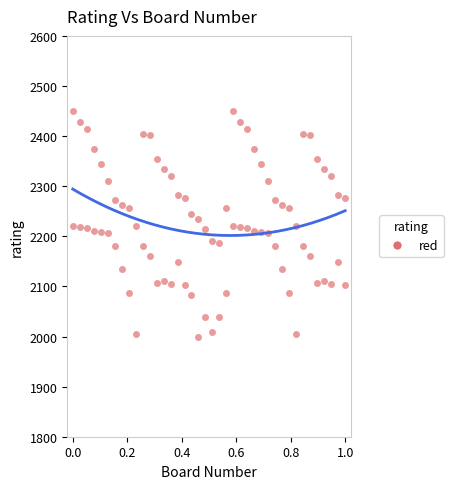

How many points are shown in the scatter plot?

80